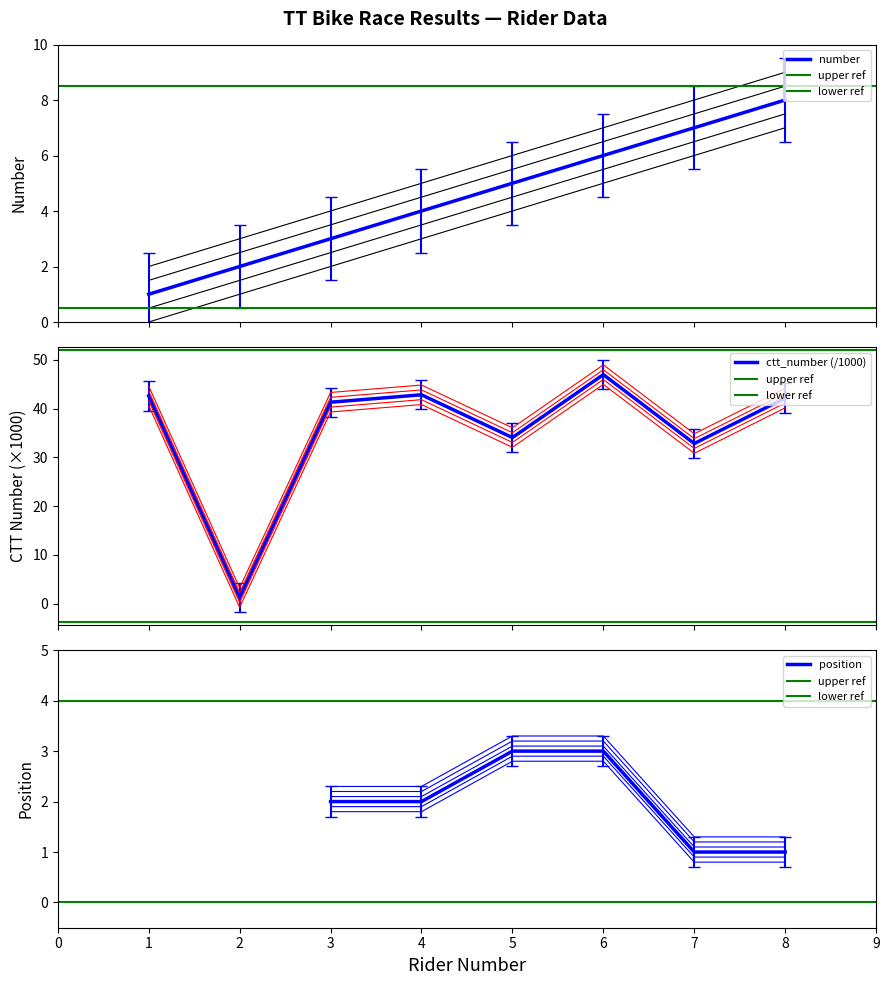

Which series has the widest spread of values?

ctt_number